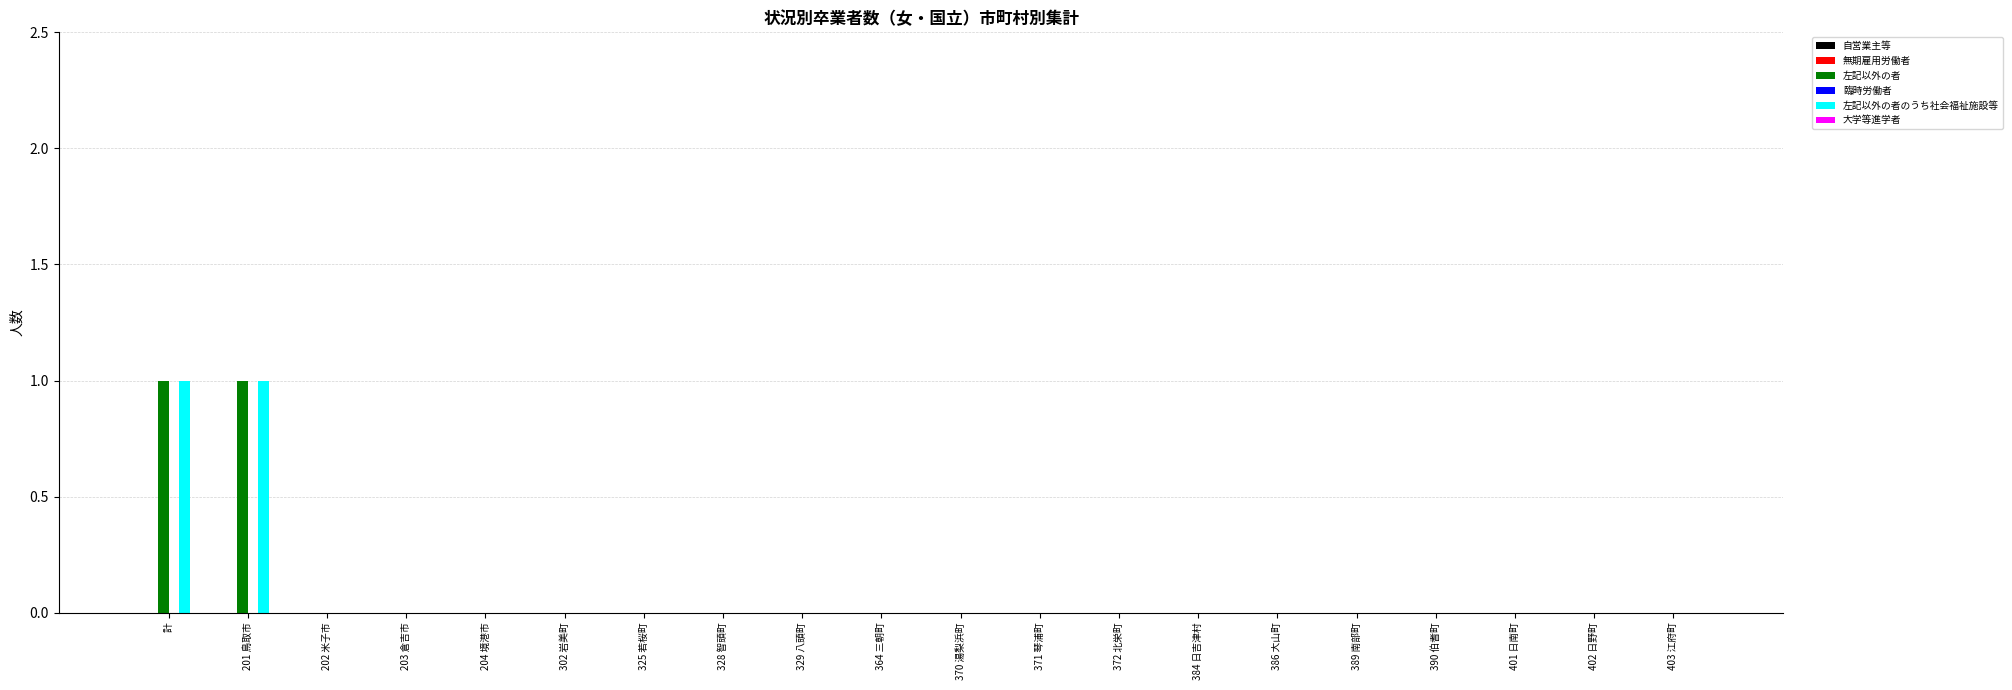

True or false: 左記以外の者 has a value of -1 at 302 岩美町.

False